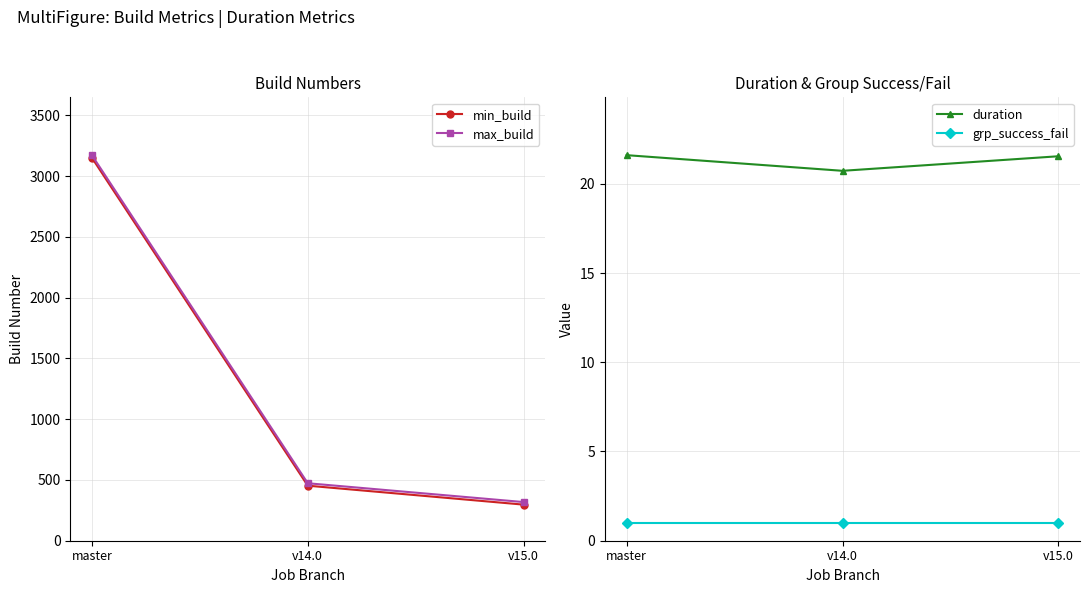

Does the chart display data point markers on the line(s)?

Yes